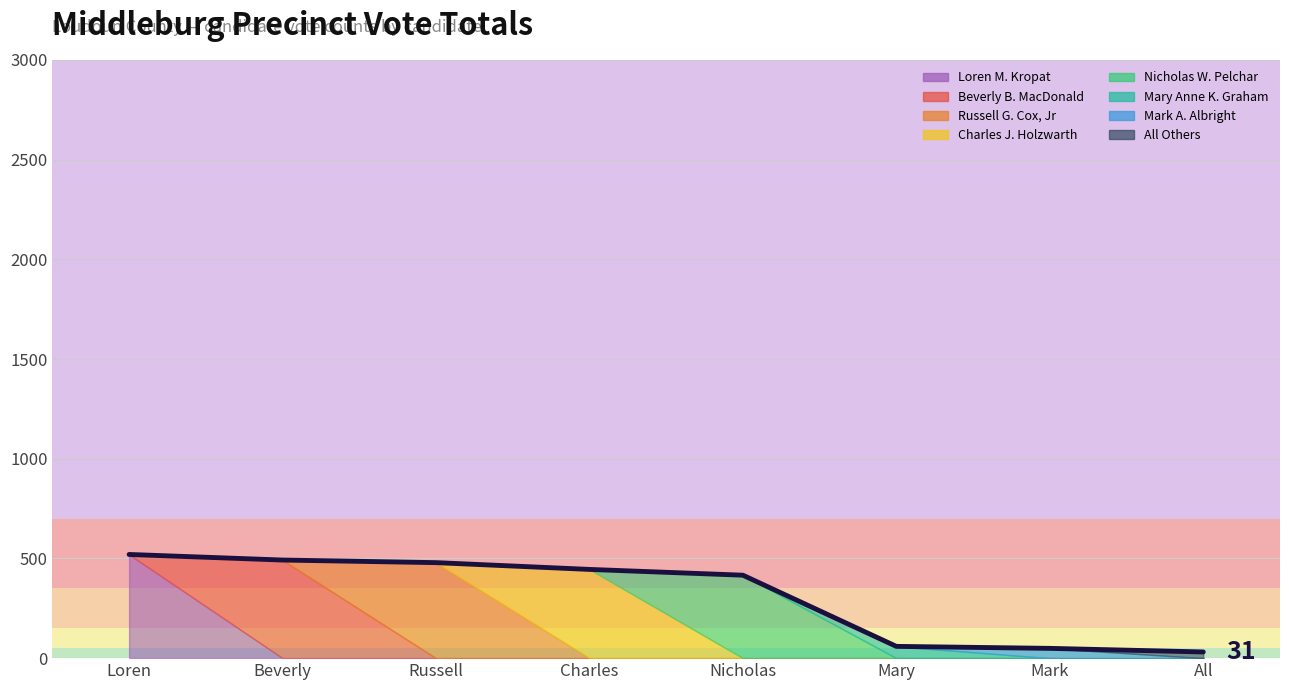

Rank the categories by value from highest to lowest.

Loren, Beverly, Russell, Charles, Nicholas, Mary, Mark, All